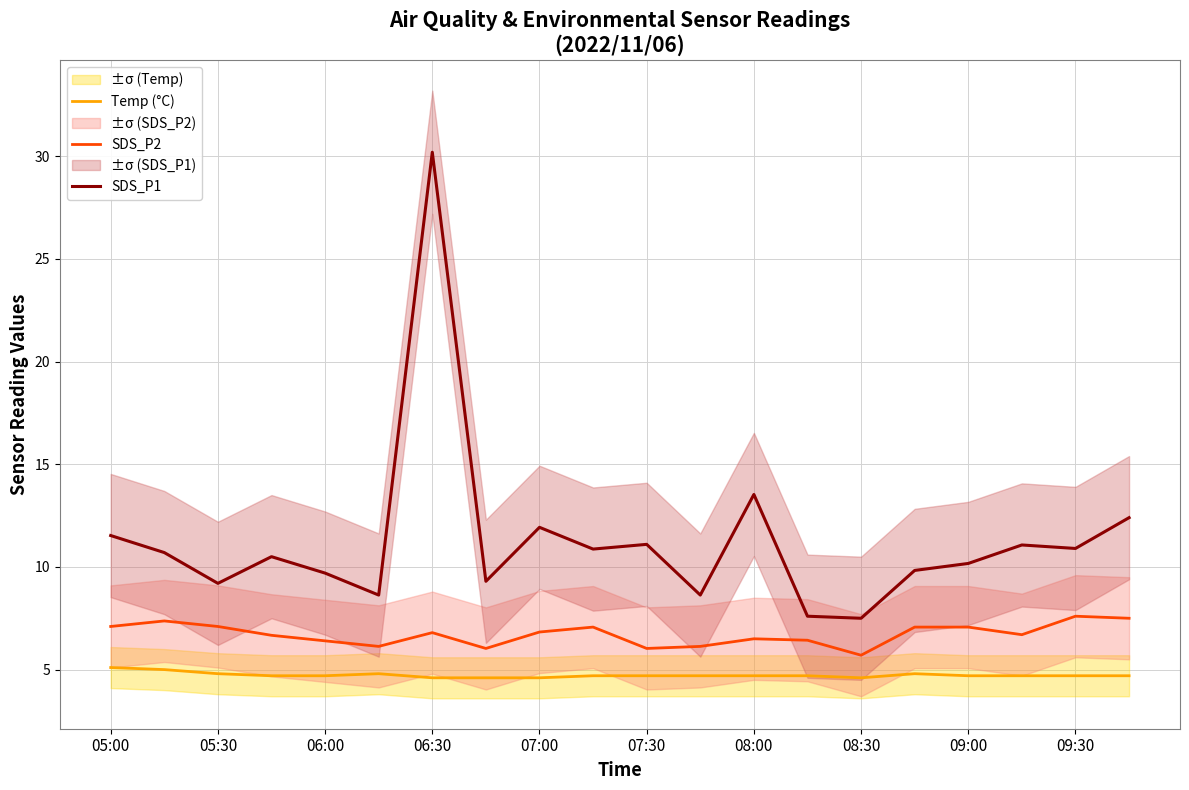

What is the value of the SDS_P1 point at the 5th from the left?

9.7